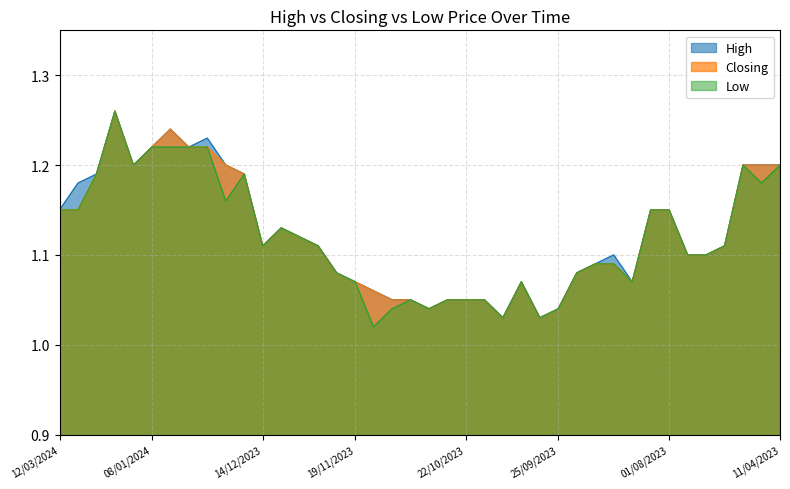

Which category has the lowest value across all series?

14/11/2023